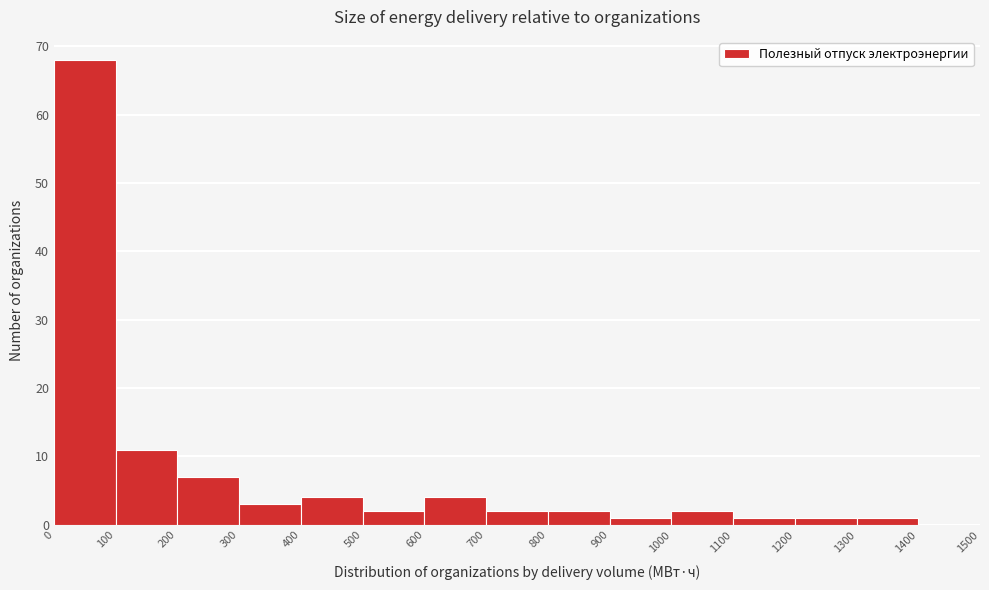

Reading left to right, list every bar in this chart as the range it spans on the x-axis followed by its height. The values are not printed on the chart, so give them approximately, as read against the axis.

0 to 100: 68
100 to 200: 11
200 to 300: 7
300 to 400: 3
400 to 500: 4
500 to 600: 2
600 to 700: 4
700 to 800: 2
800 to 900: 2
900 to 1000: 1
1000 to 1100: 2
1100 to 1200: 1
1200 to 1300: 1
1300 to 1400: 1
1400 to 1500: 0